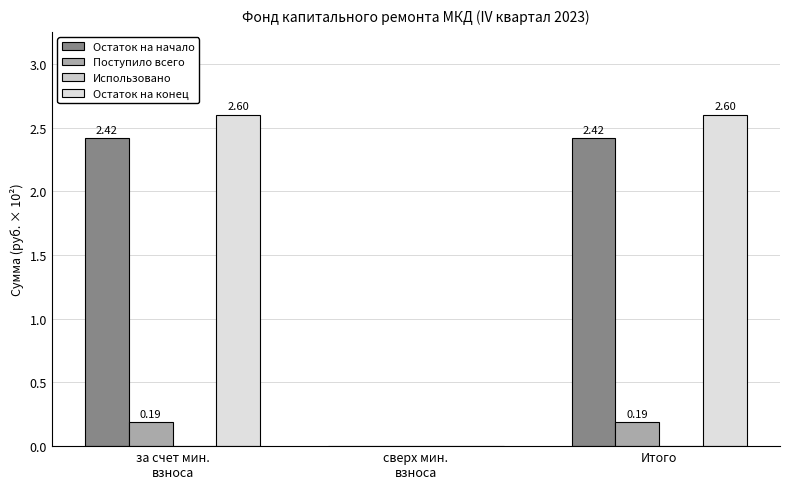

Reading left to right, list all the values displayed in this chart.

Остаток на начало: 2.4	0.0	2.4
Поступило всего: 0.2	0.0	0.2
Использовано: 0.0	0.0	0.0
Остаток на конец: 2.6	0.0	2.6